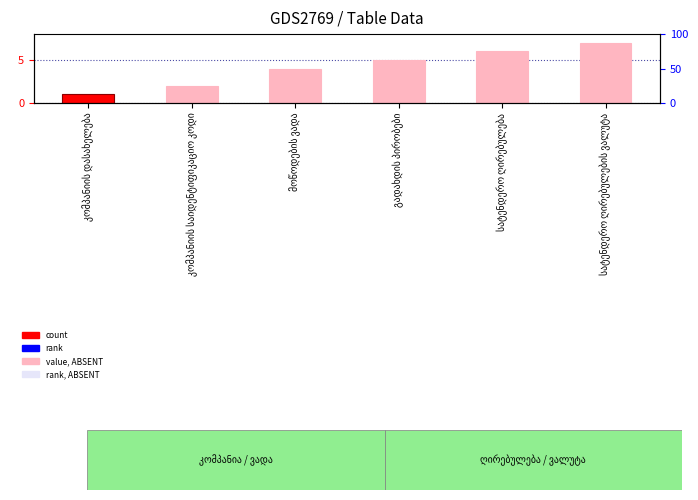

How many categories are shown in the chart?

6